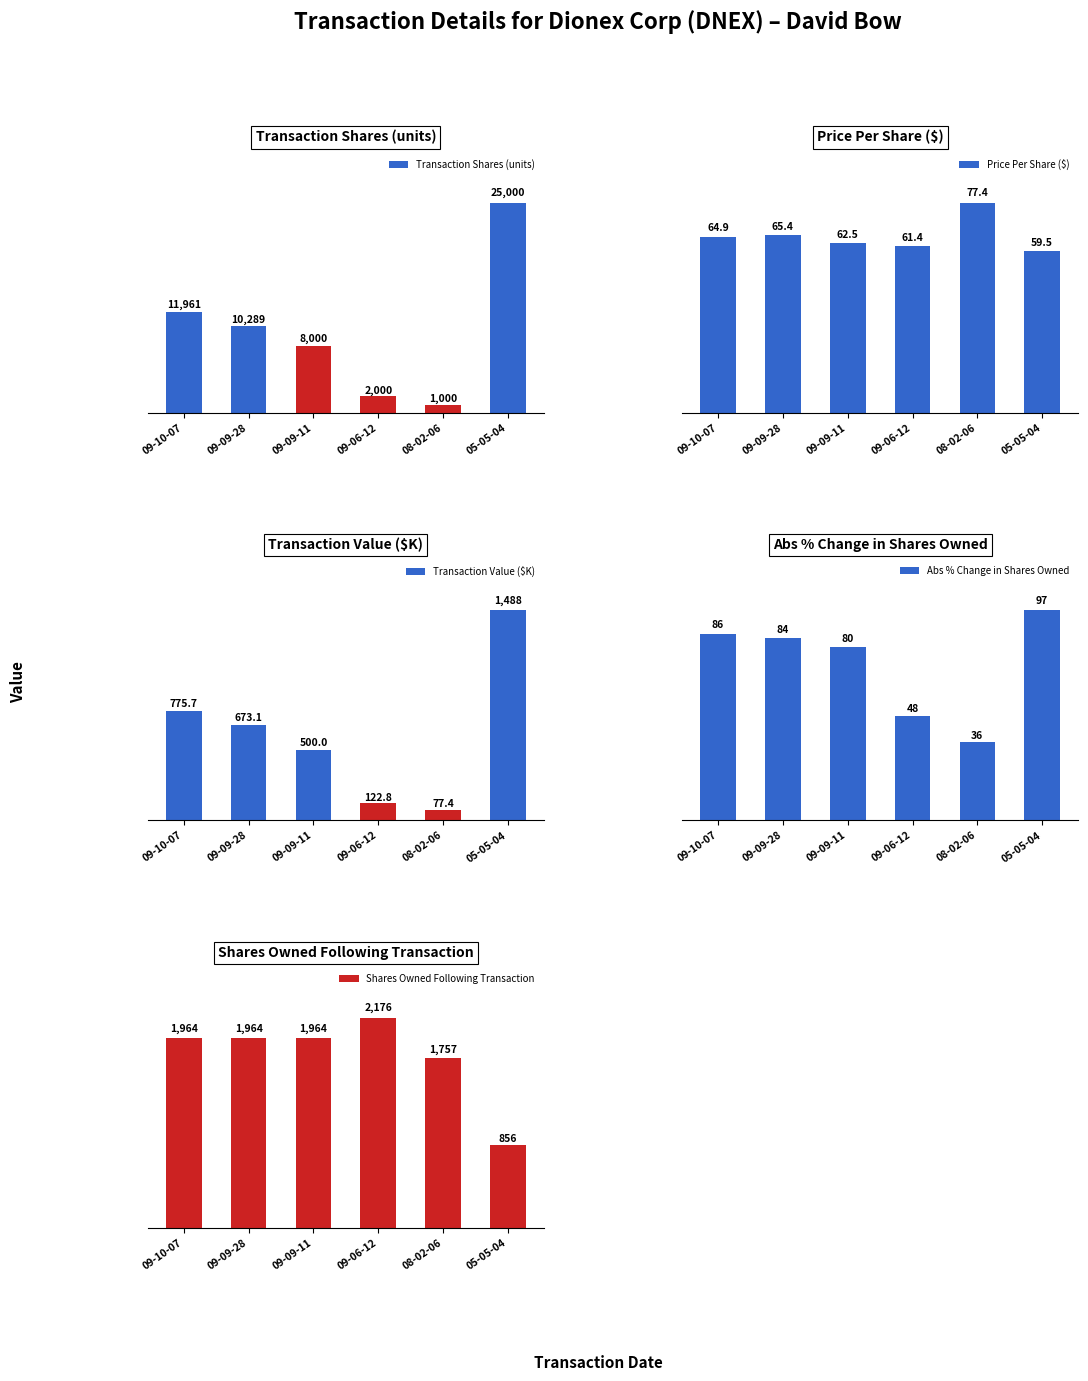

What is the minimum value for Transaction Shares (units)?

1000.0